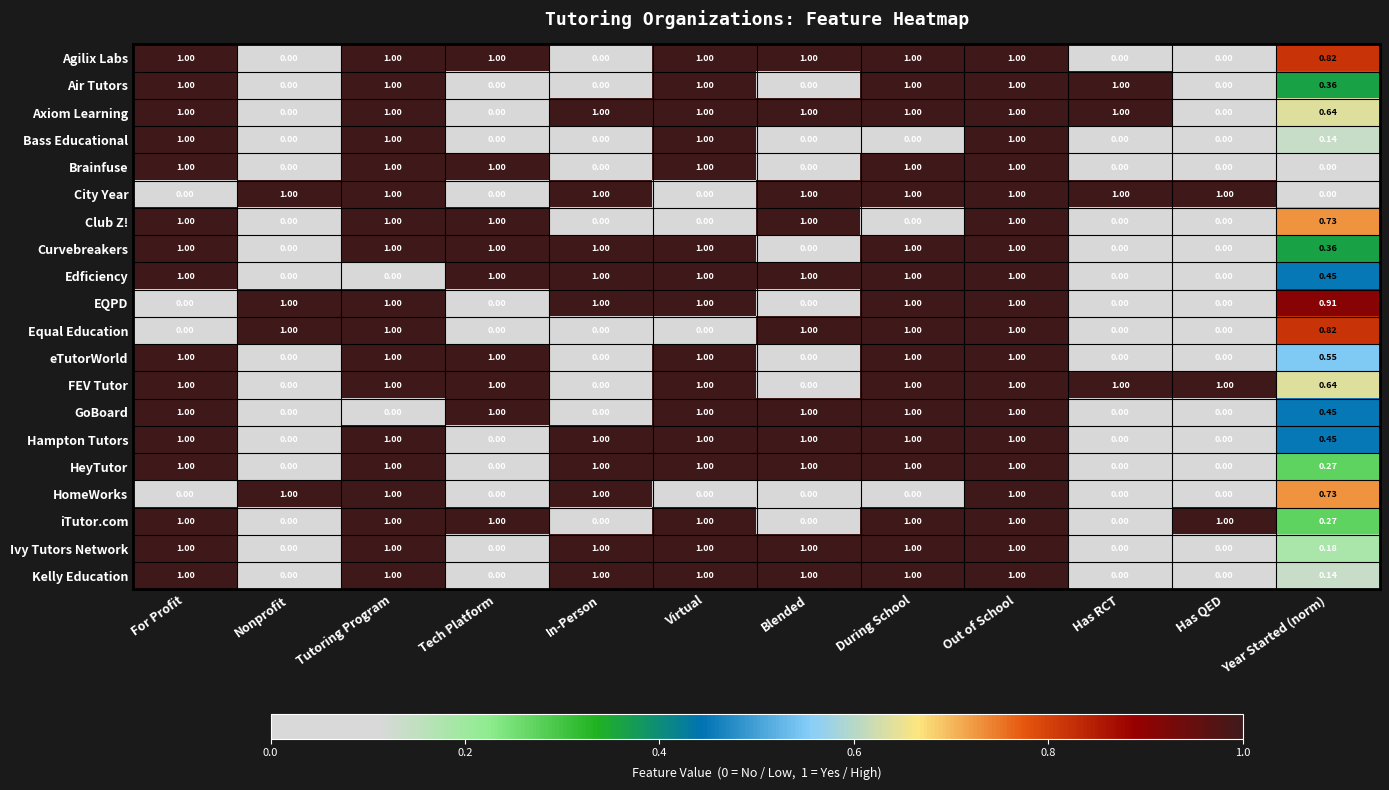

What is the greatest value displayed?

1.0